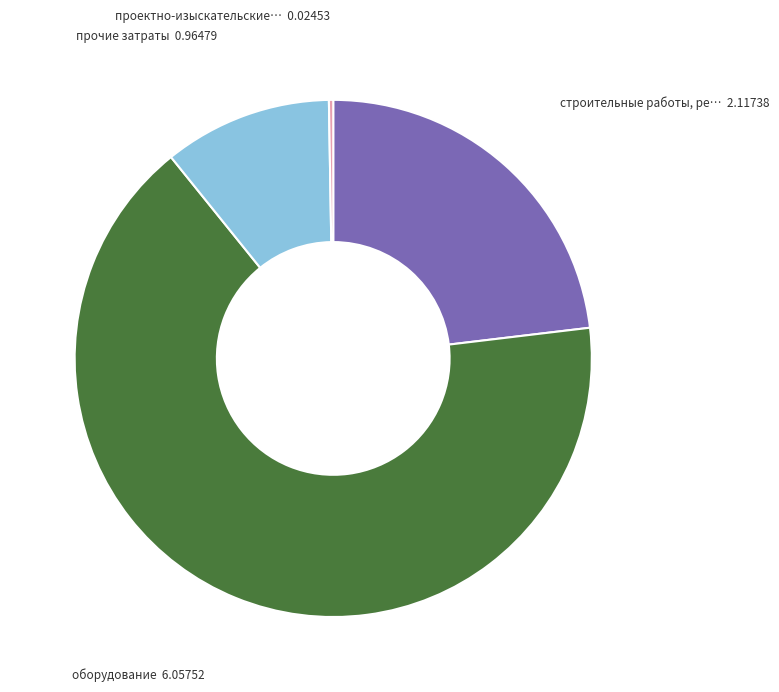

Does any single category account for the majority?

Yes